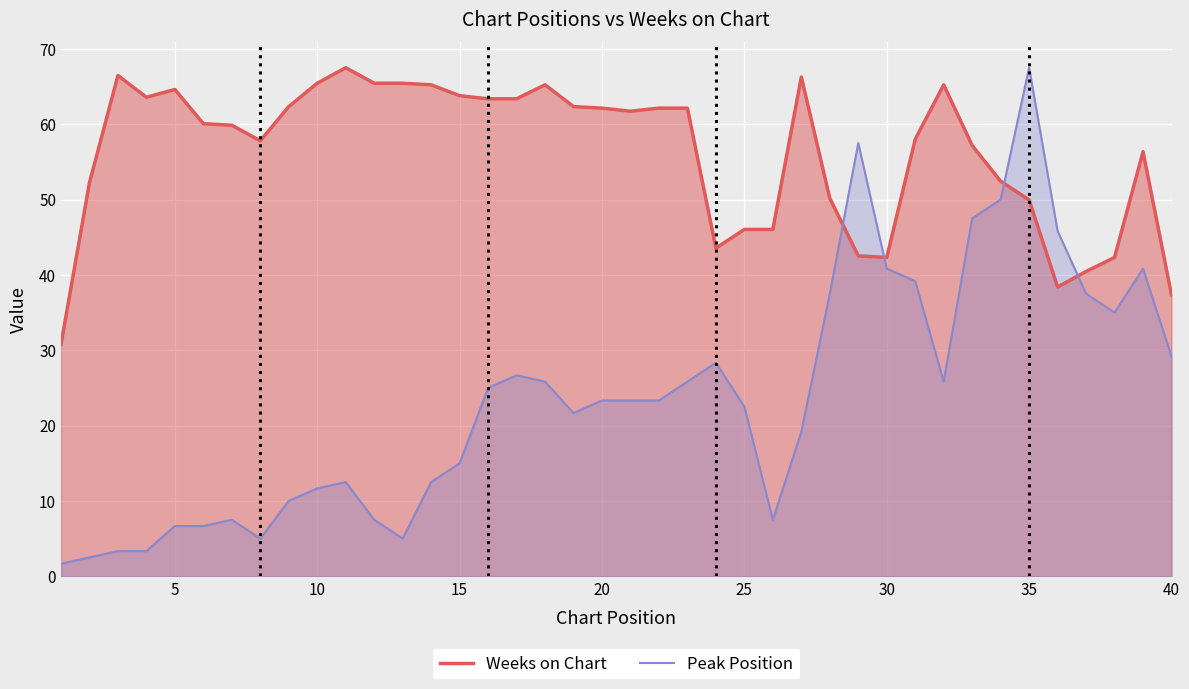

True or false: Weeks on Chart and Peak Position cross at least once.

True